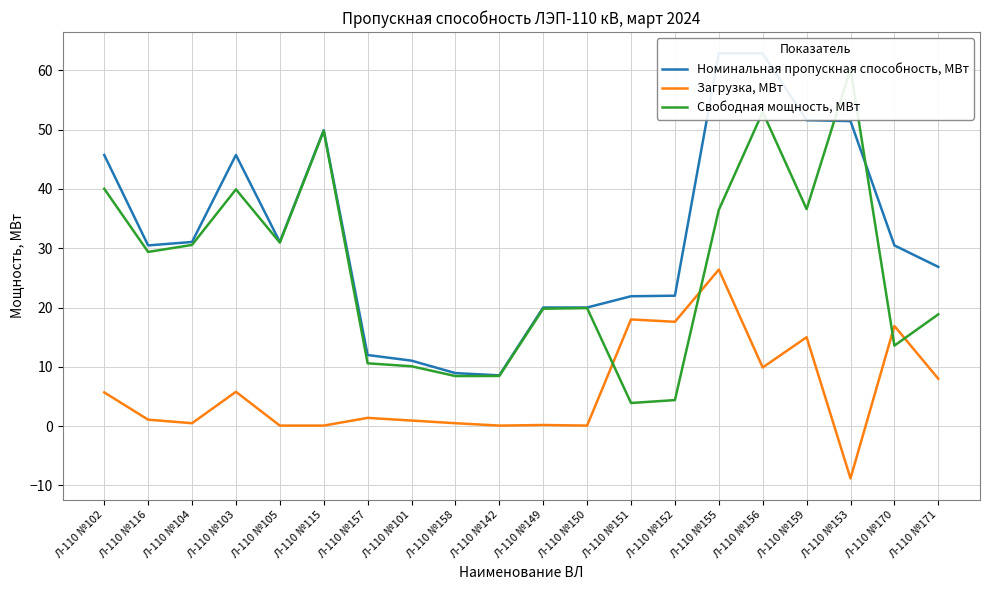

Does the chart display data point markers on the line(s)?

No